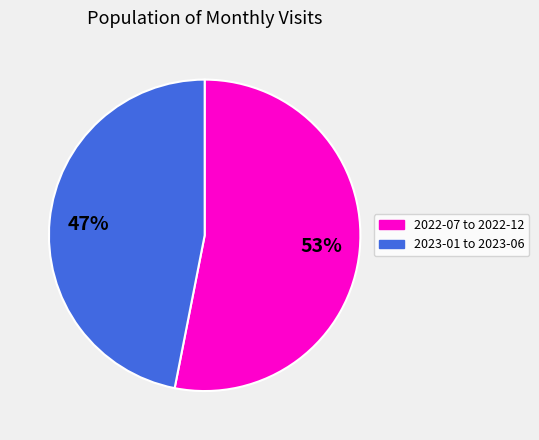

To the nearest percent, what is the difference between the largest and smallest slice percentages?

6%